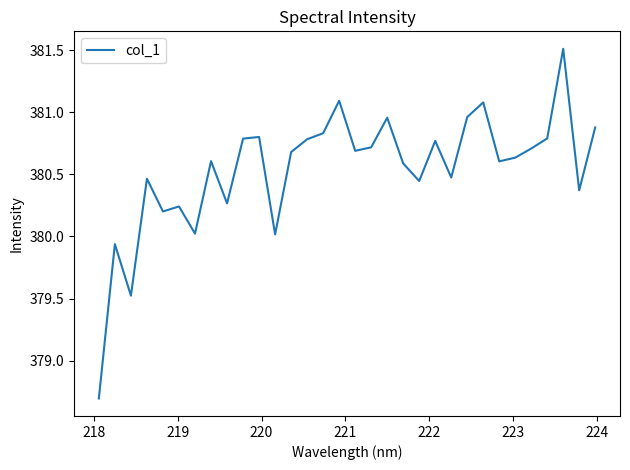

What is the difference between the maximum and minimum values?

2.8